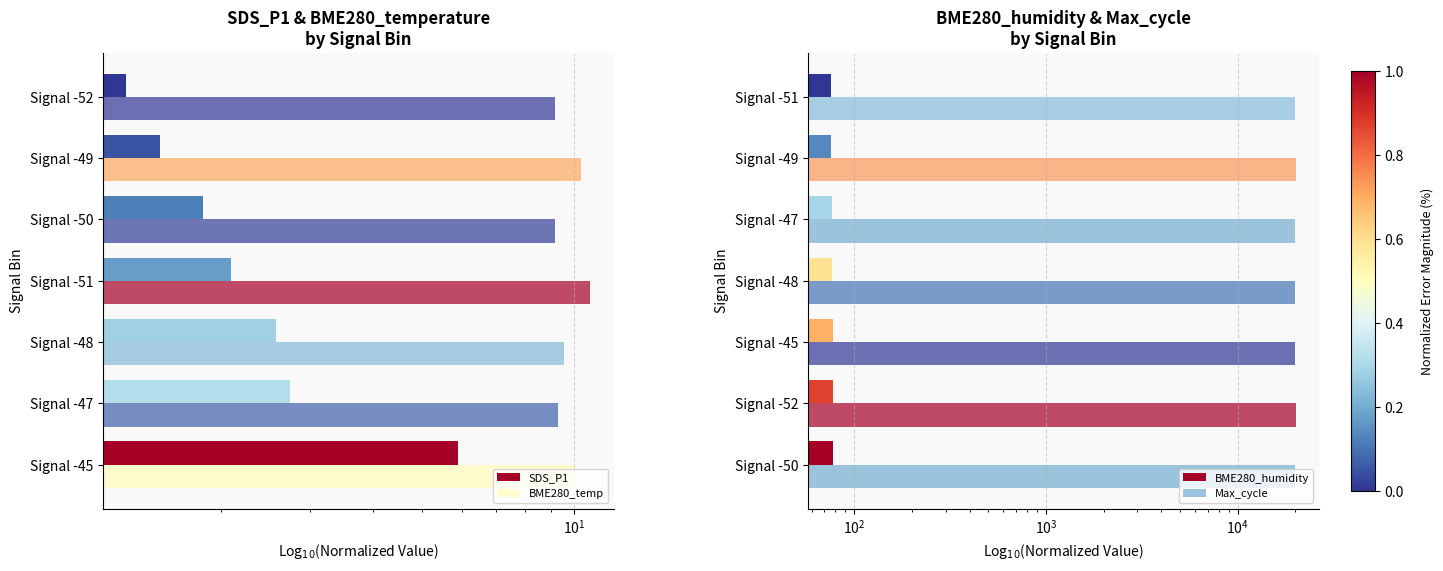

Reading left to right, extract all data points from this chart.

SDS_P1: 5.9	2.8	2.6	2.1	1.9	1.5	1.3
BME280_temp: 10.0	9.3	9.6	10.8	9.2	10.3	9.2
BME280_humidity: 77.9	77.6	77.3	77.1	76.5	76.2	75.9
Max_cycle: 20030.0	20054.0	20024.0	20027.0	20030.0	20046.0	20031.0